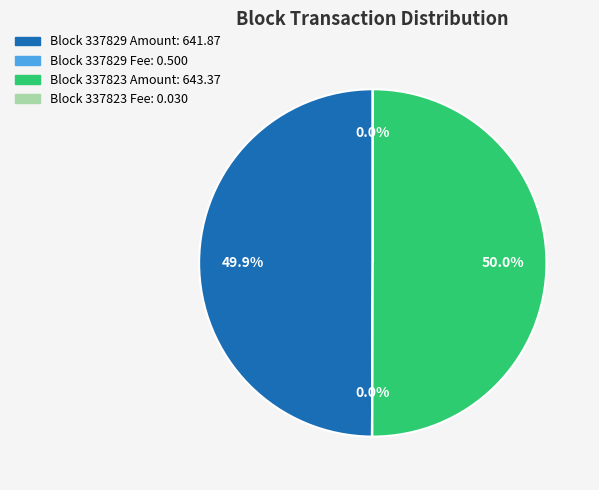

Which category has the biggest portion of the pie?

337823